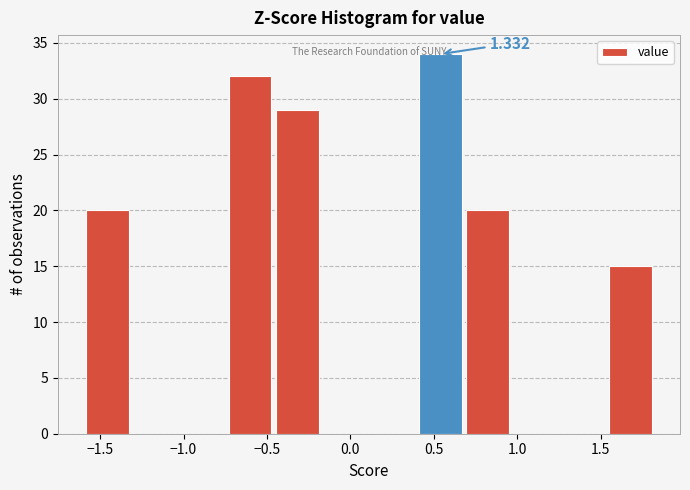

Which range on the x-axis has the tallest bar?

0.40 to 0.70